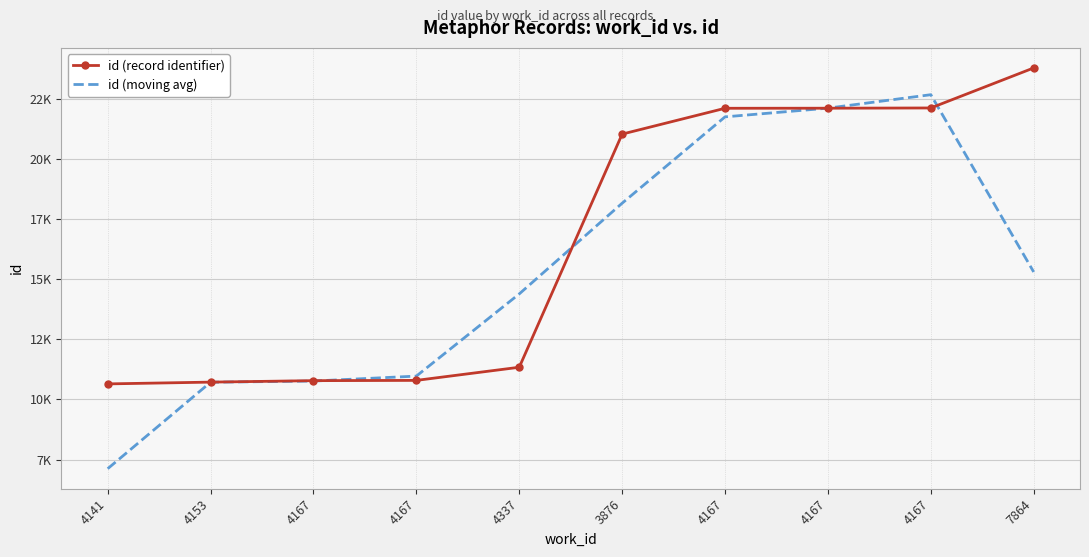

What are all the series names shown in the legend?

id (record identifier), id (moving avg)